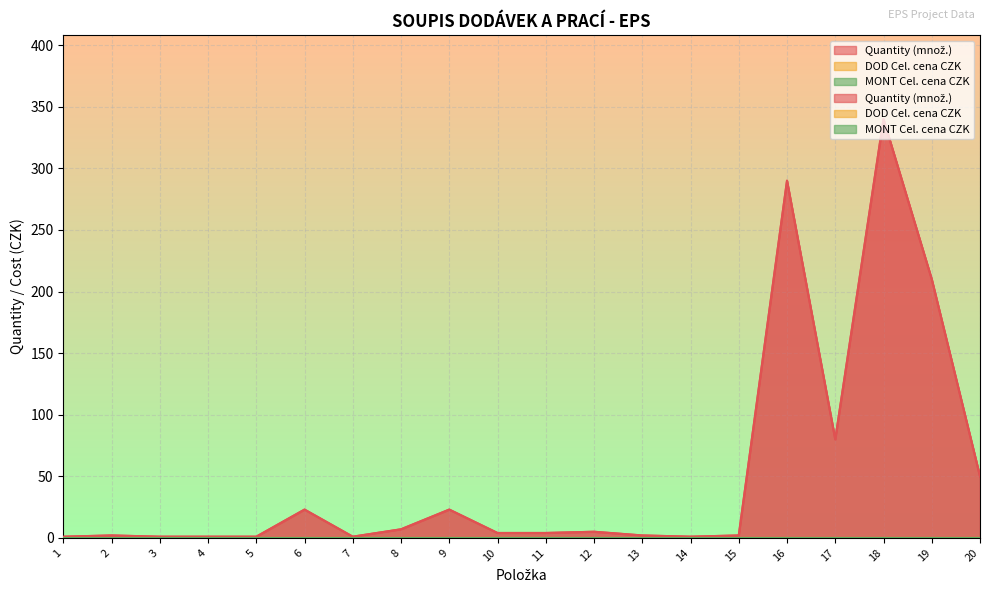

At how many categories does at least one series exceed 279?

2